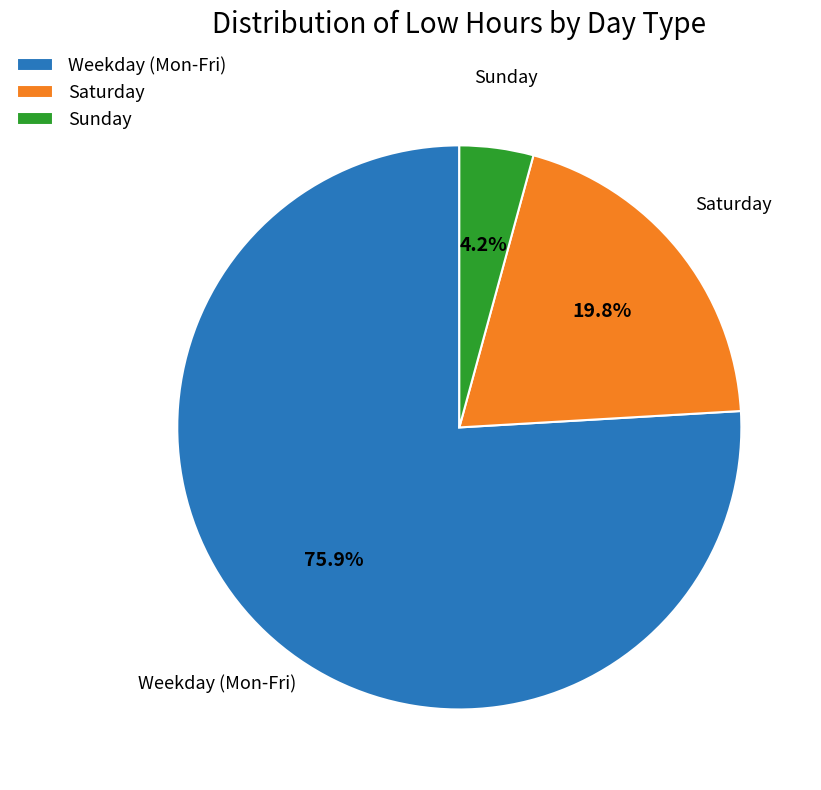

Does any single category account for the majority?

Yes